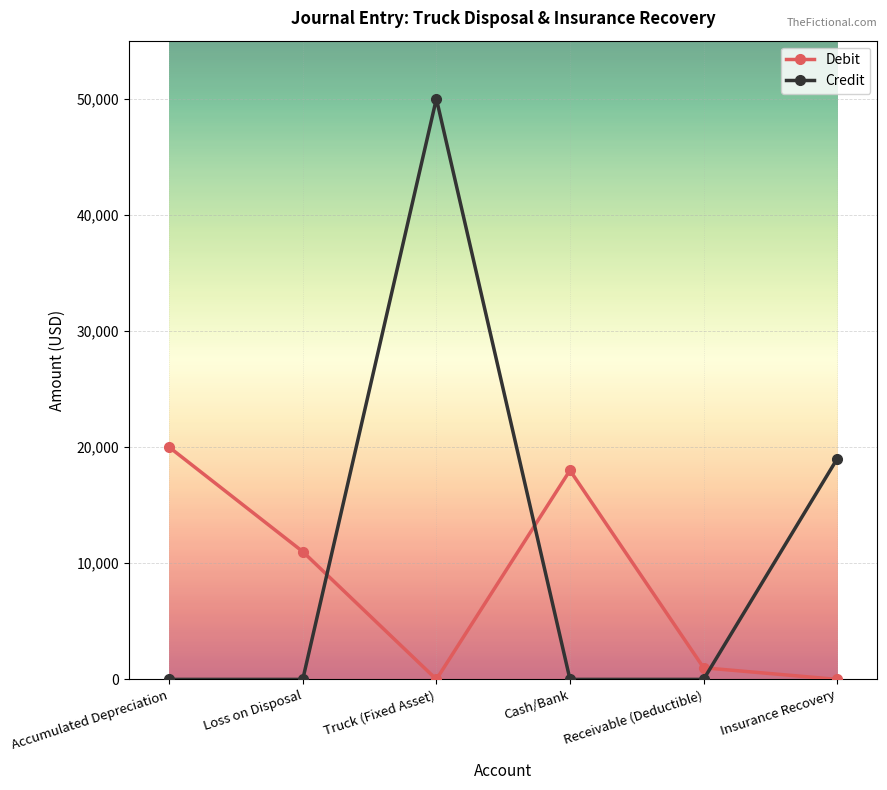

What is the label of the 6th point from the left?

Insurance Recovery